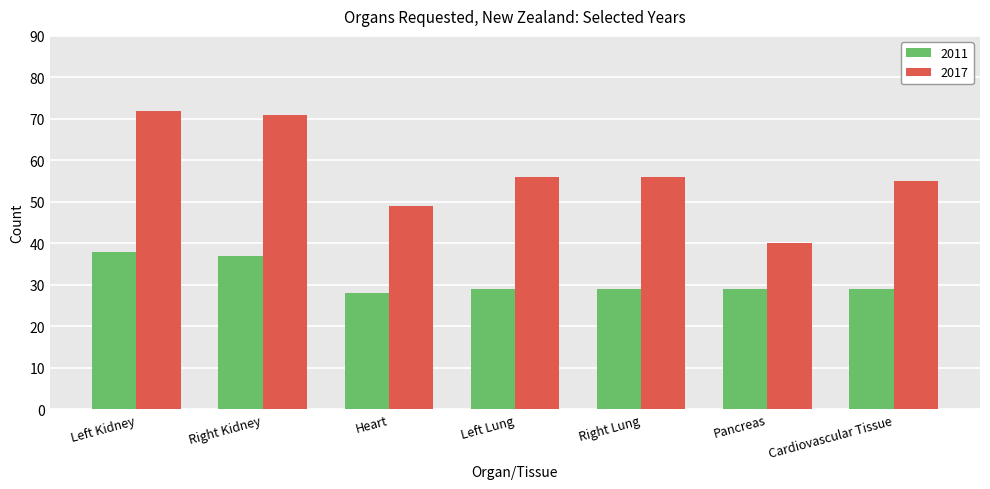

How many data points does each series have?

7